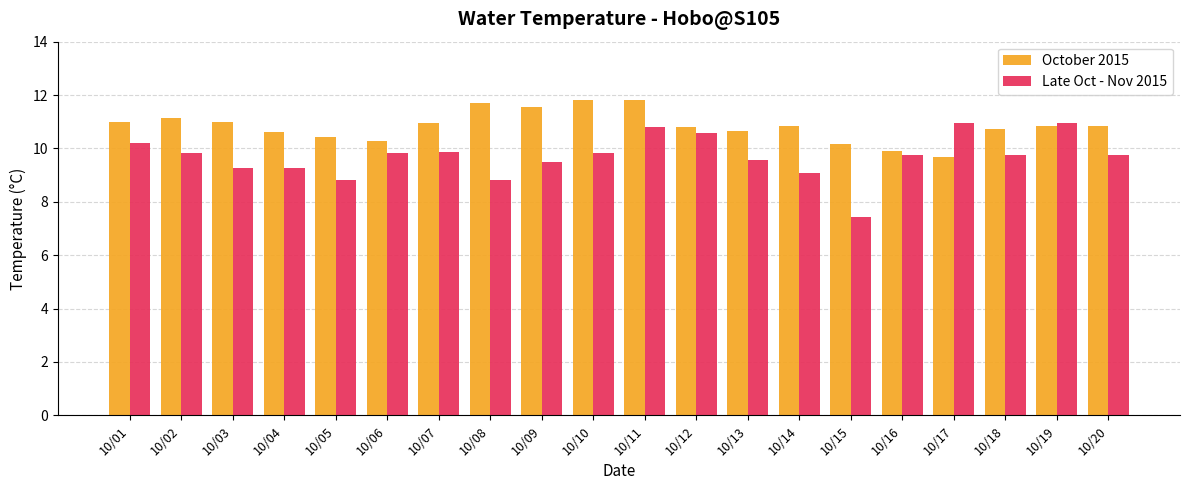

Rank the series by their average value, from highest to lowest.

October 2015, Late Oct - Nov 2015